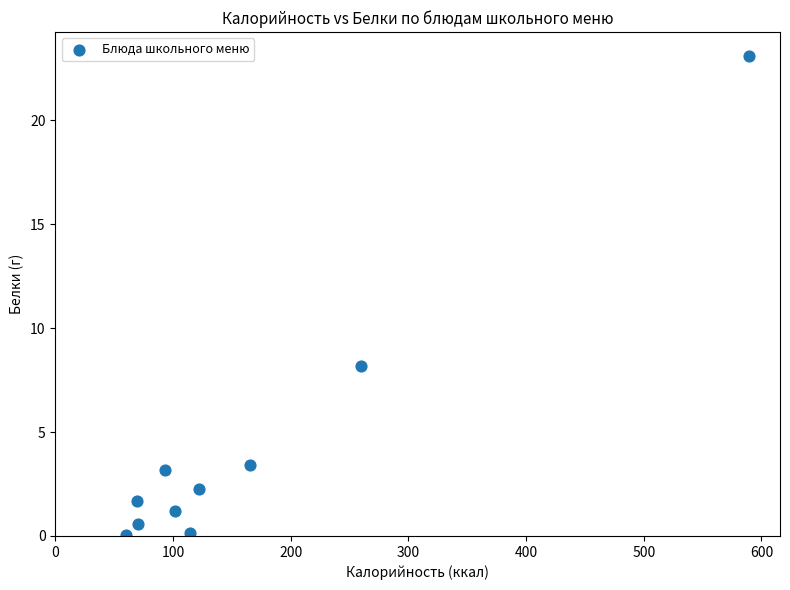

What is the average X value?

164.7